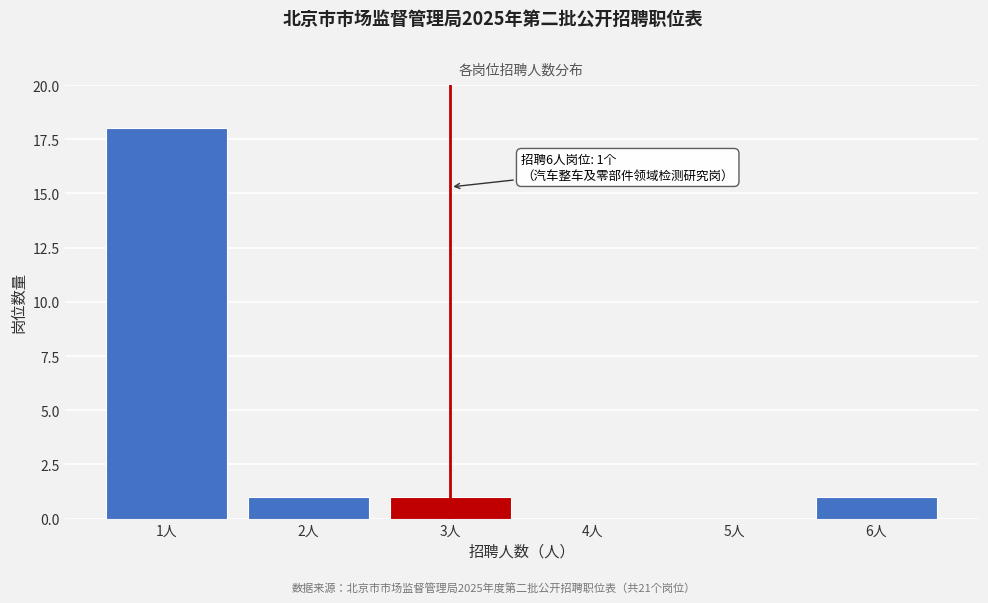

Reading left to right, list all the values displayed in this chart.

1人=18	2人=1	3人=1	4人=0	5人=0	6人=1